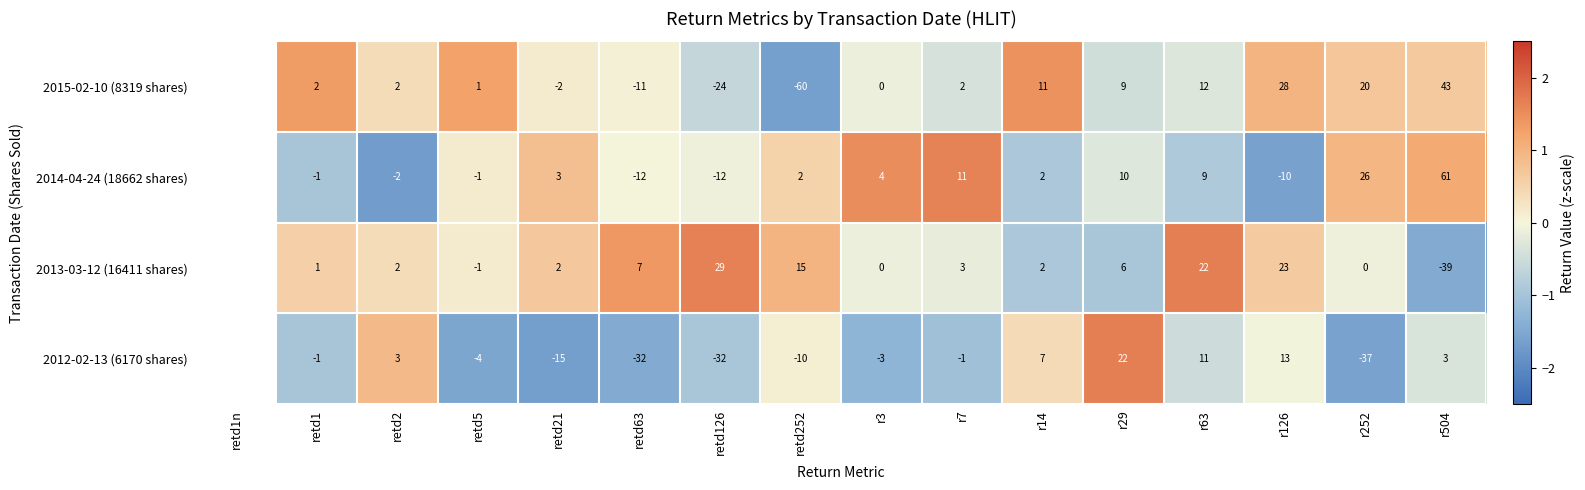

At retd63, list the series in order from largest to smallest.

2013-03-12 (16411 shares), 2015-02-10 (8319 shares), 2014-04-24 (18662 shares), 2012-02-13 (6170 shares)